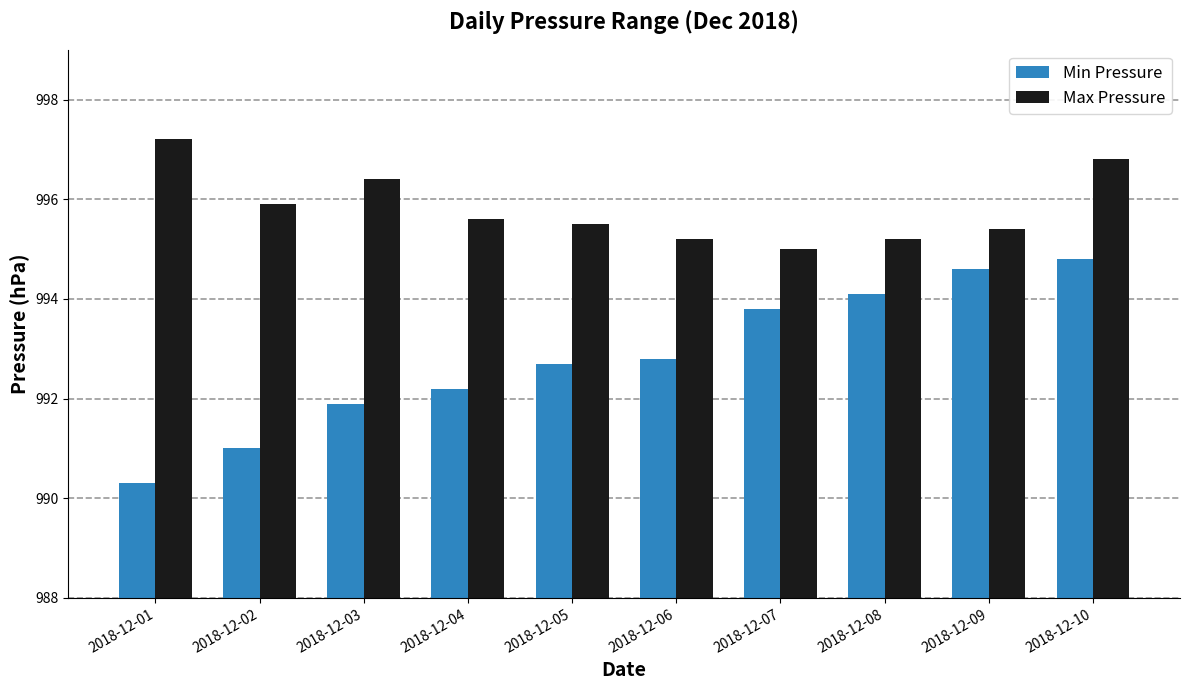

Which category has the highest value in the Min Pressure series?

2018-12-10